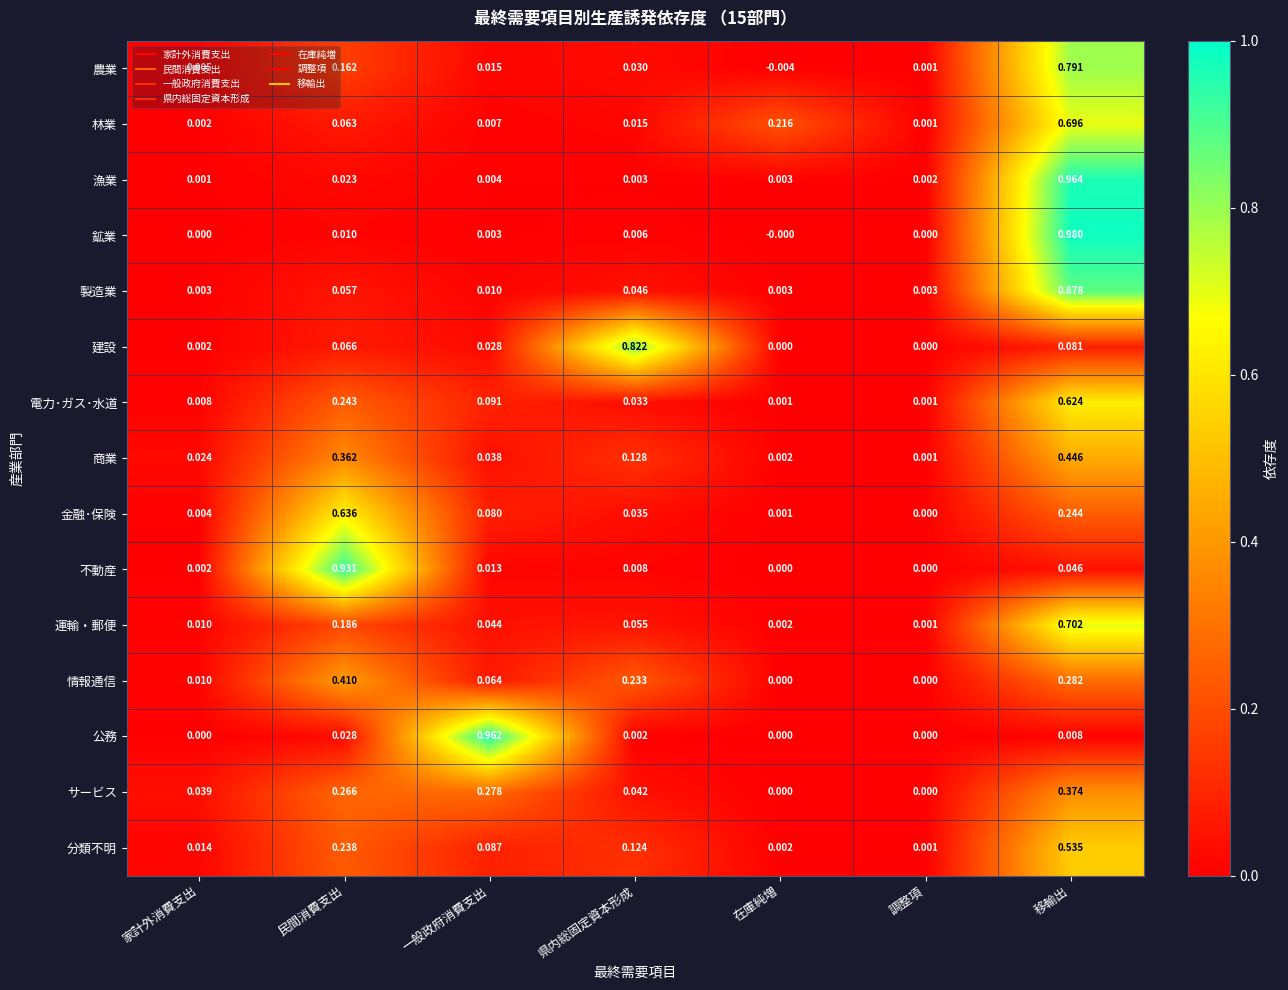

Where does the 農業 series first go above 0?

家計外消費支出